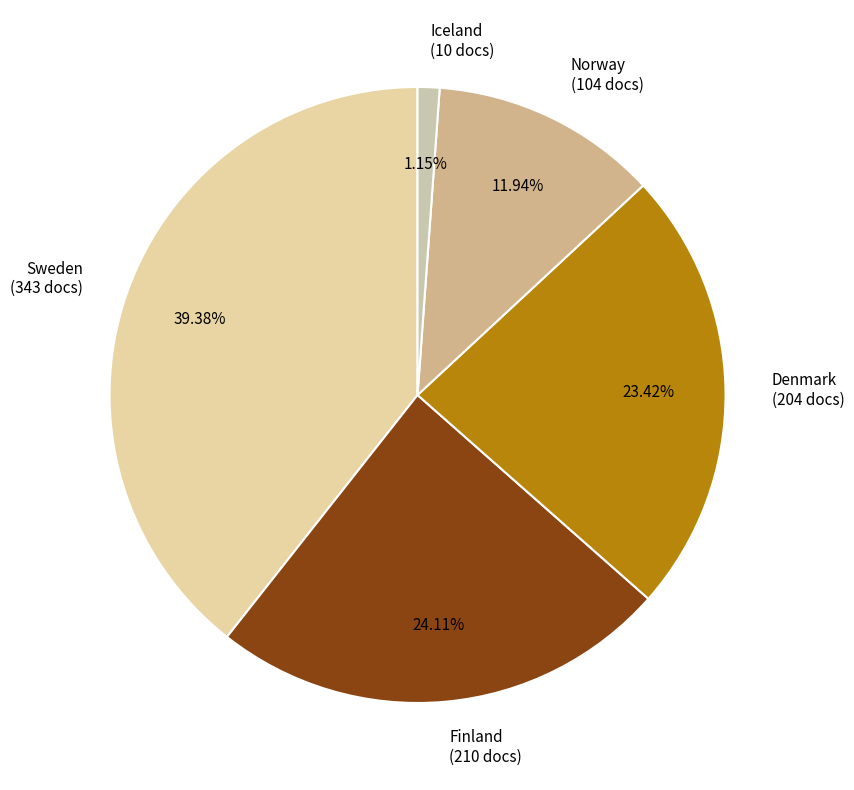

To the nearest percent, what portion does Sweden represent?

39%